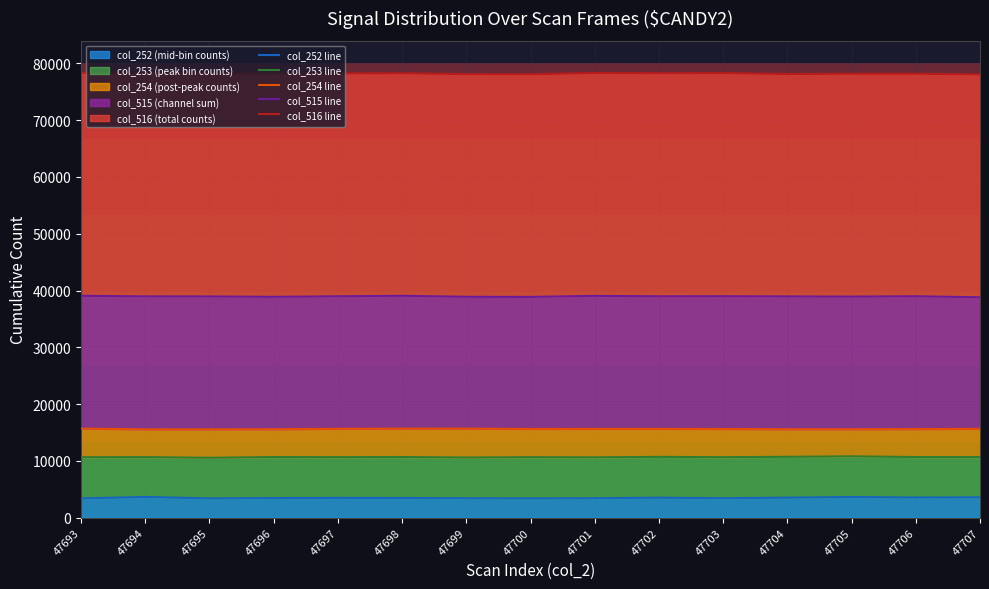

Rank the series by their maximum value, from highest to lowest.

col_516 line, col_515 line, col_254 line, col_253 line, col_252 line